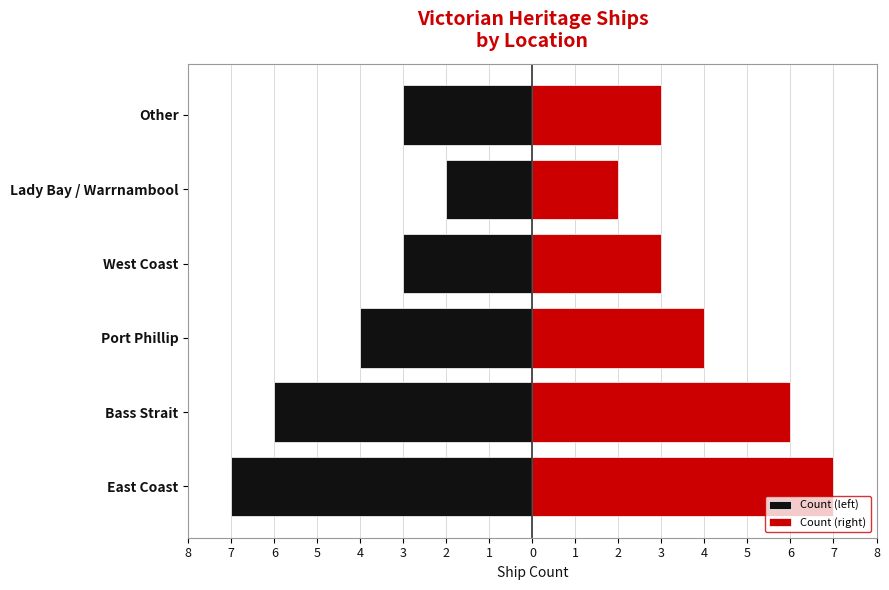

What is the difference between the maximum and minimum values in the Count (left) series?

5